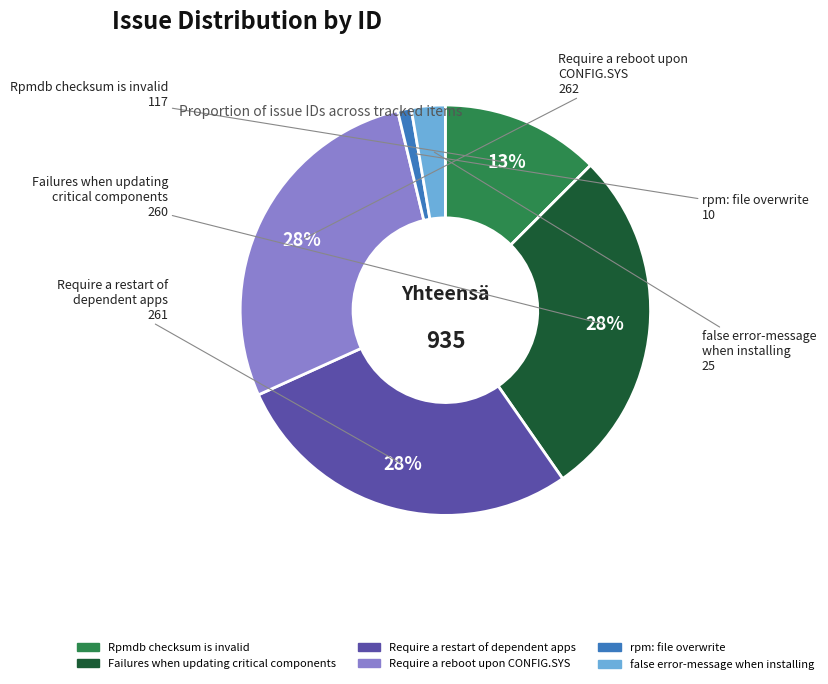

How many segments does this pie chart have?

6